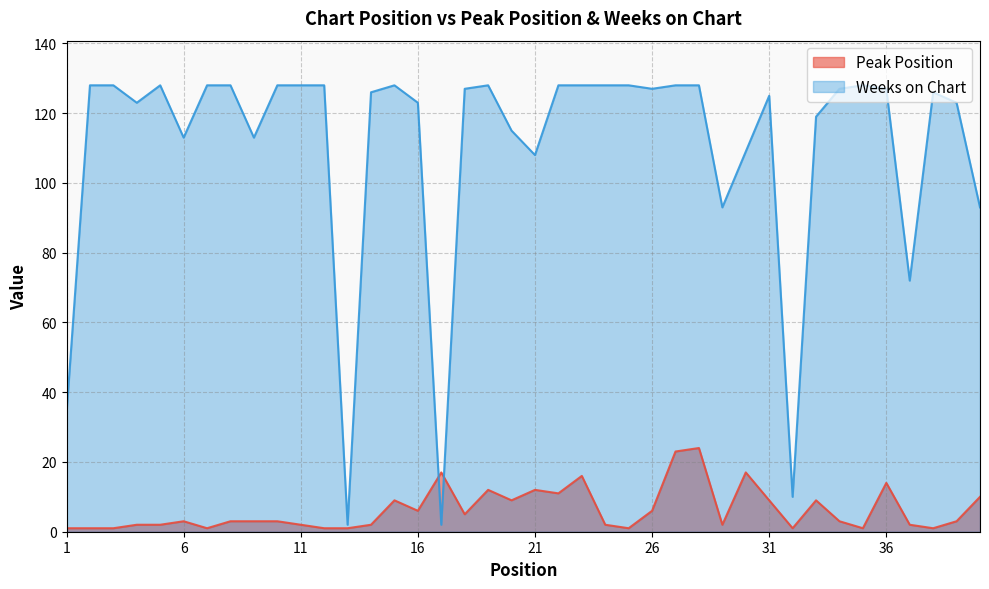

How many categories are shown in the chart?

40